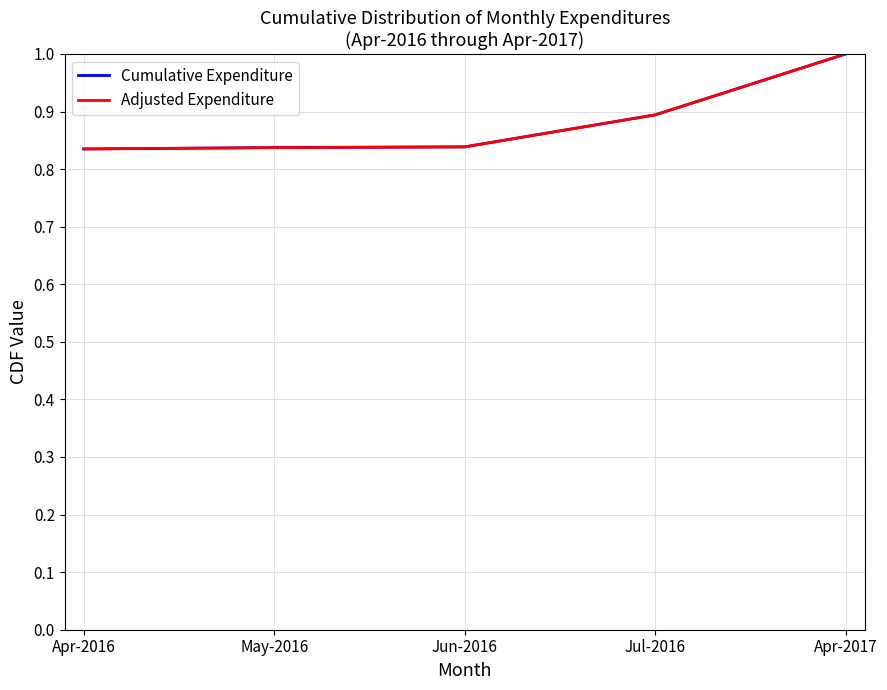

At how many categories does at least one series exceed 0?

5